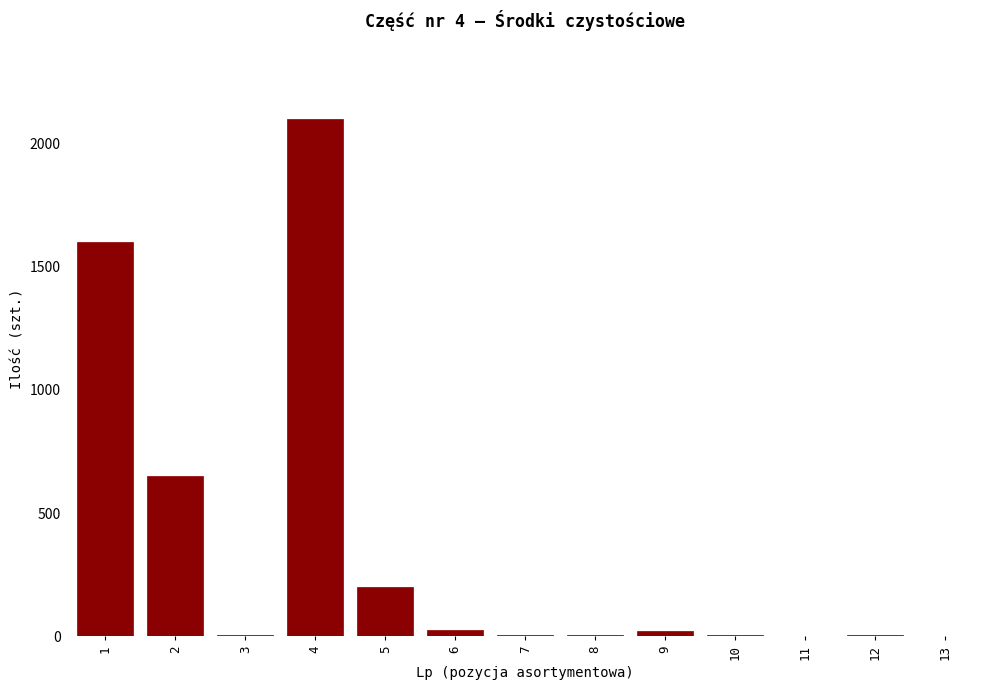

What is the greatest value displayed?

2100